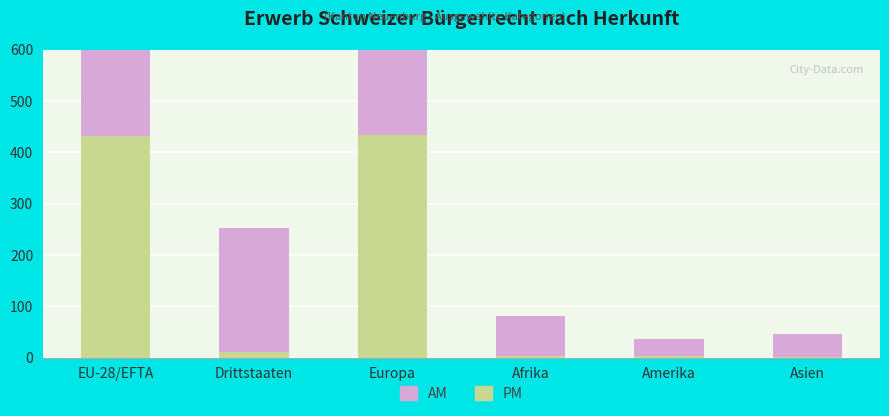

The value of AM at Drittstaaten is 76. True or false?

False